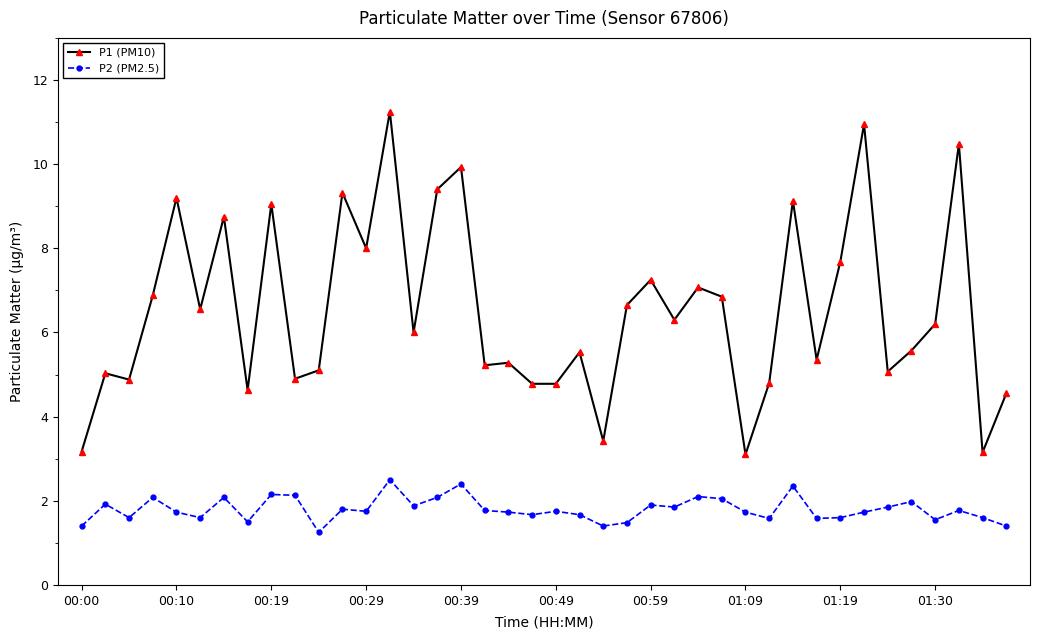

Which series has the largest total across all categories?

P1 (PM10)